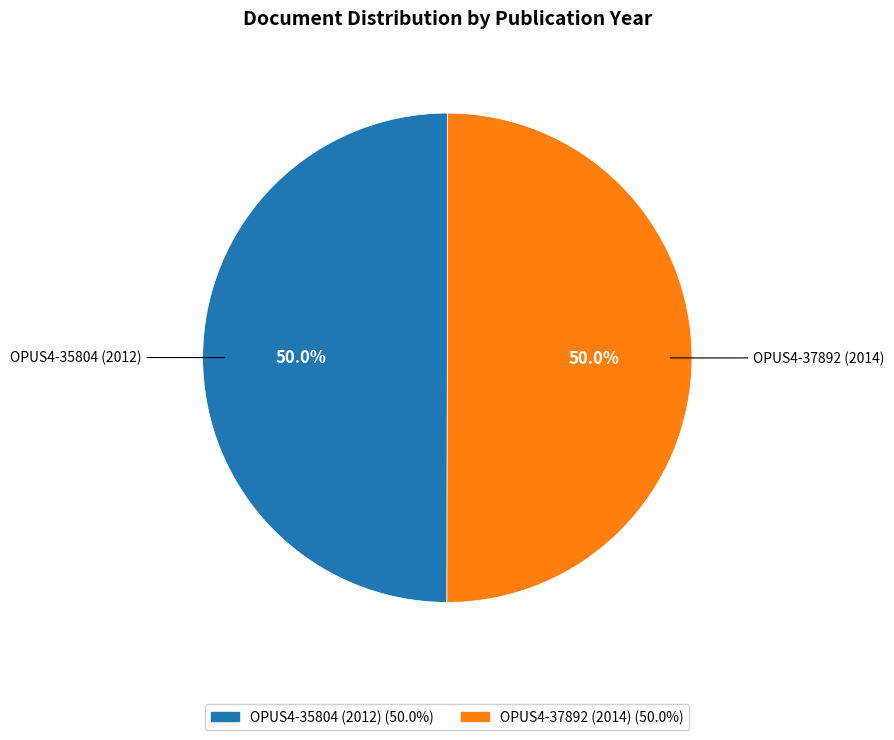

What portion of the pie excludes OPUS4-37892 (2014)?

50.0%